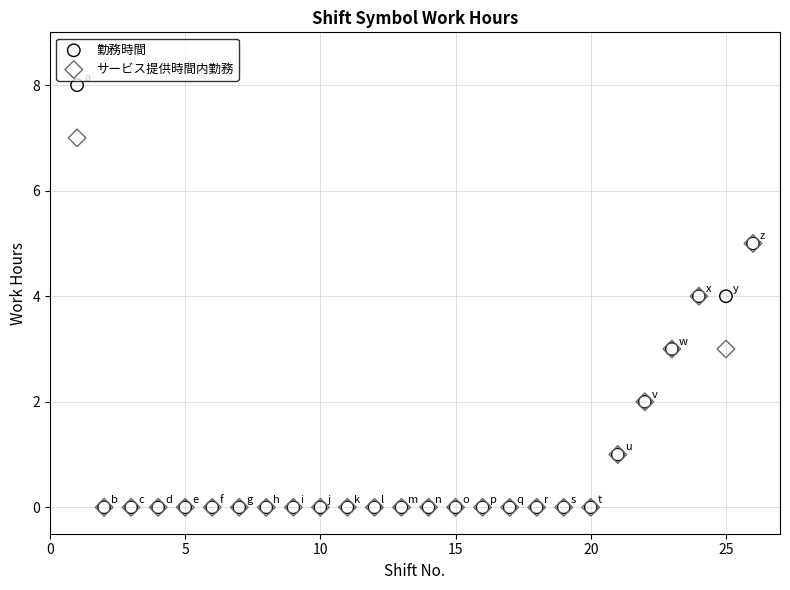

What are all the series names shown in the legend?

勤務時間, サービス提供時間内勤務